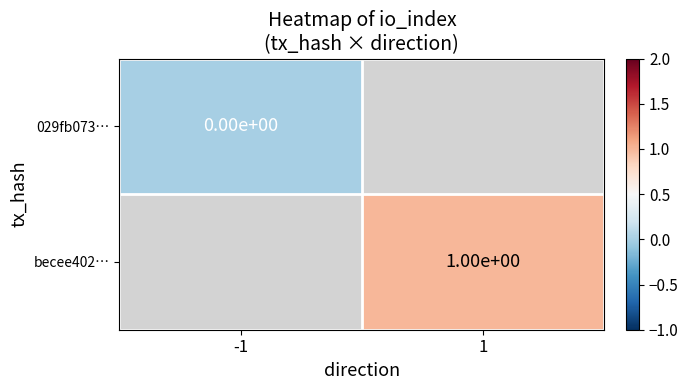

Is the value of becee402… at 1 greater than the value of 029fb073… at -1?

Yes